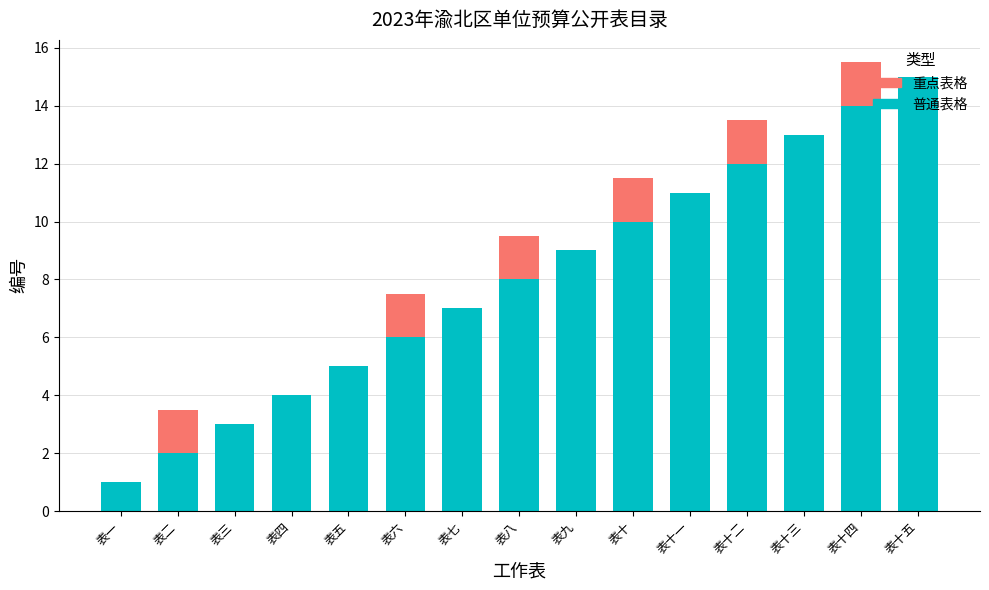

What is the total value across all series at 表二?

3.5